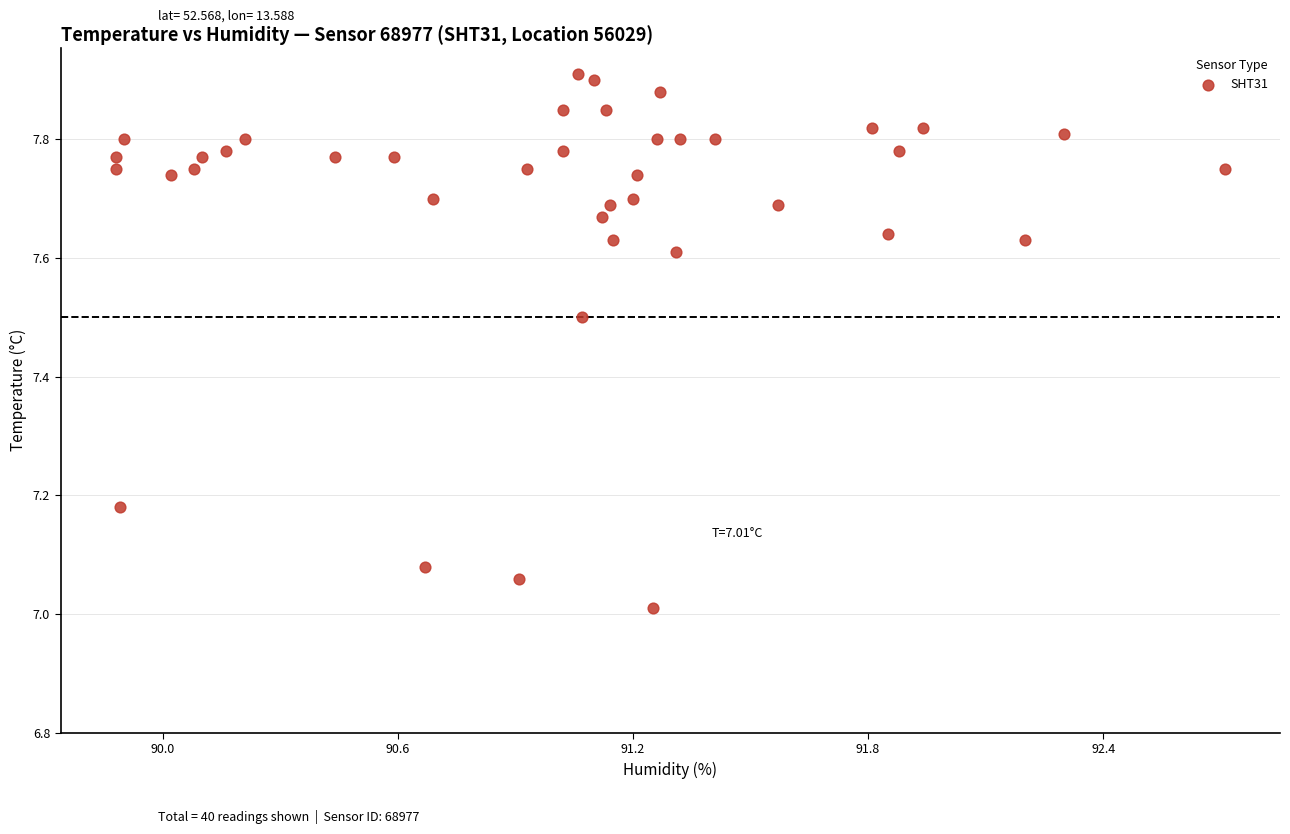

What is the range of X values (max minus min)?

2.8